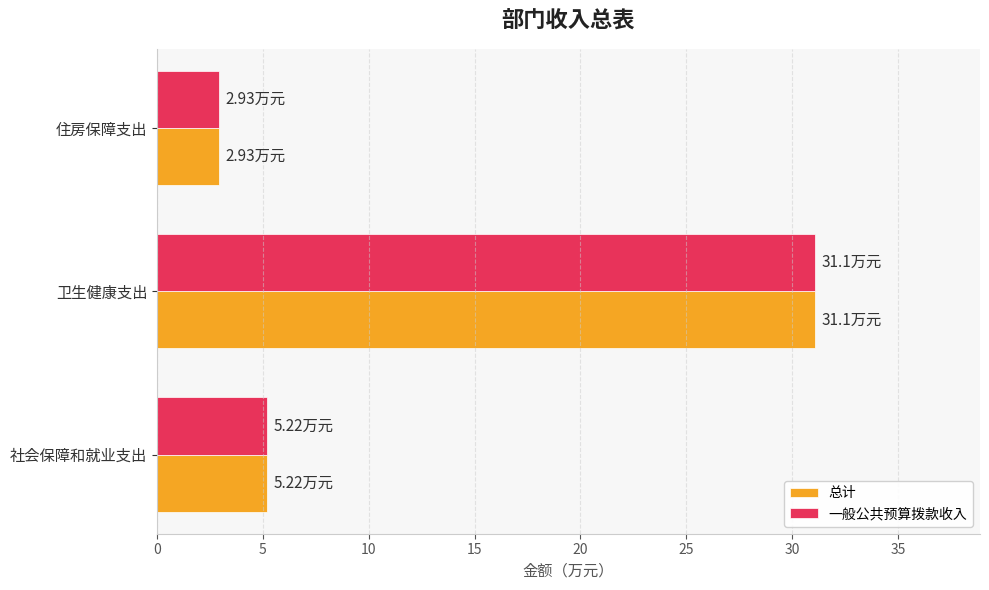

Which label corresponds to the smallest value in the chart?

住房保障支出